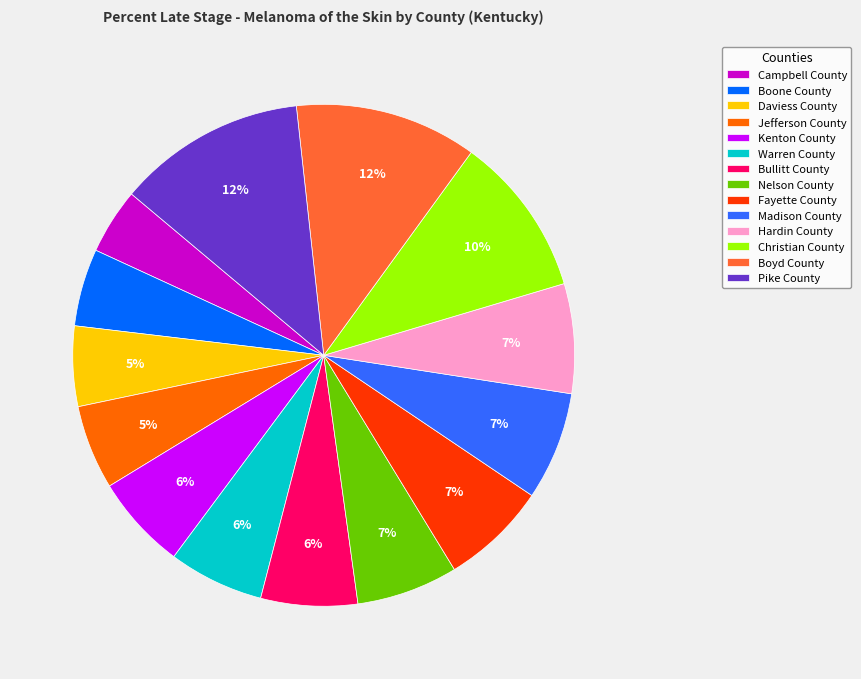

Does Boone County account for over 50% of the chart?

No